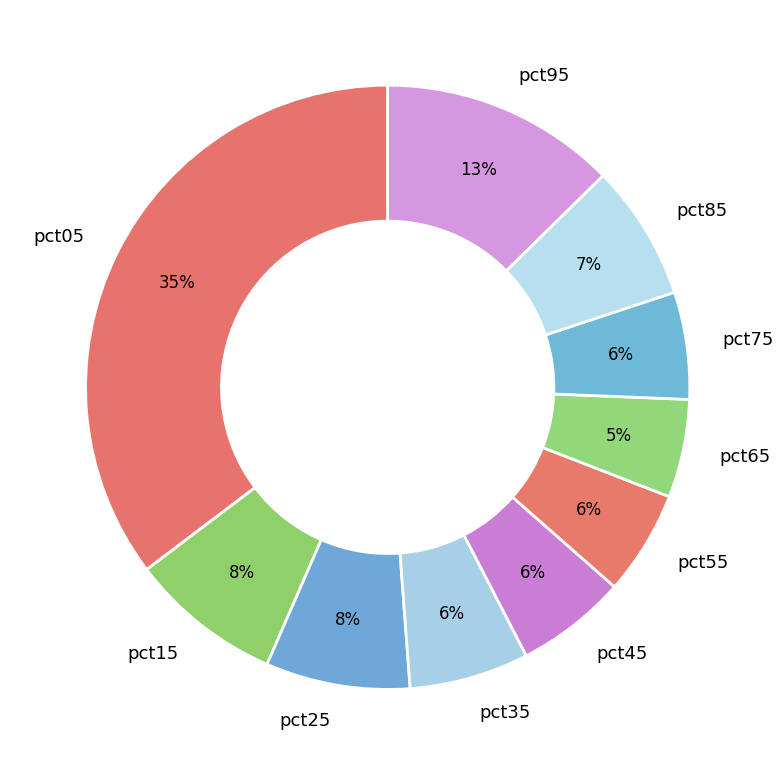

What percentage is the pct25 slice, to the nearest percent?

8%